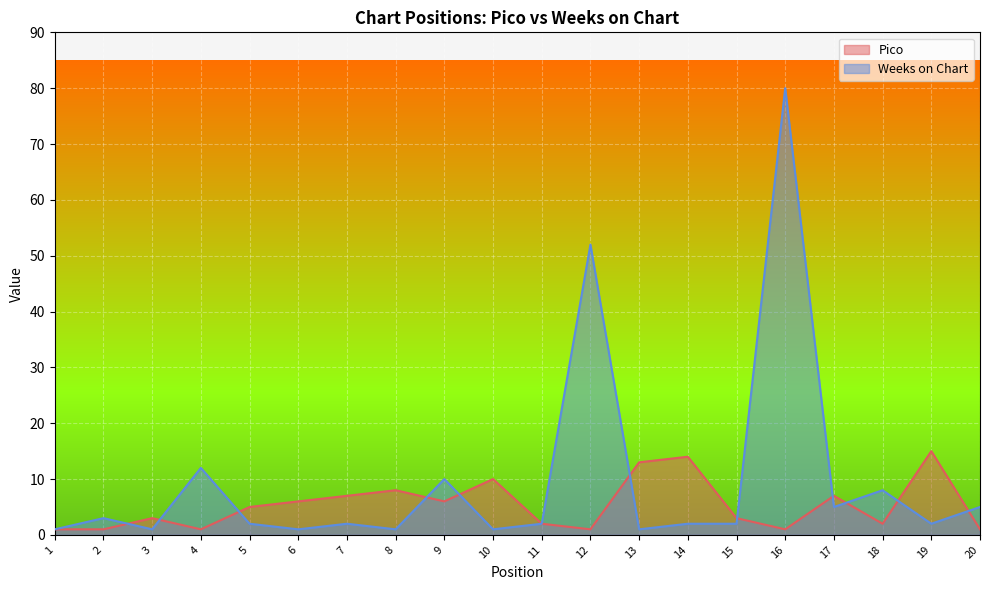

How many categories are shown in the chart?

20